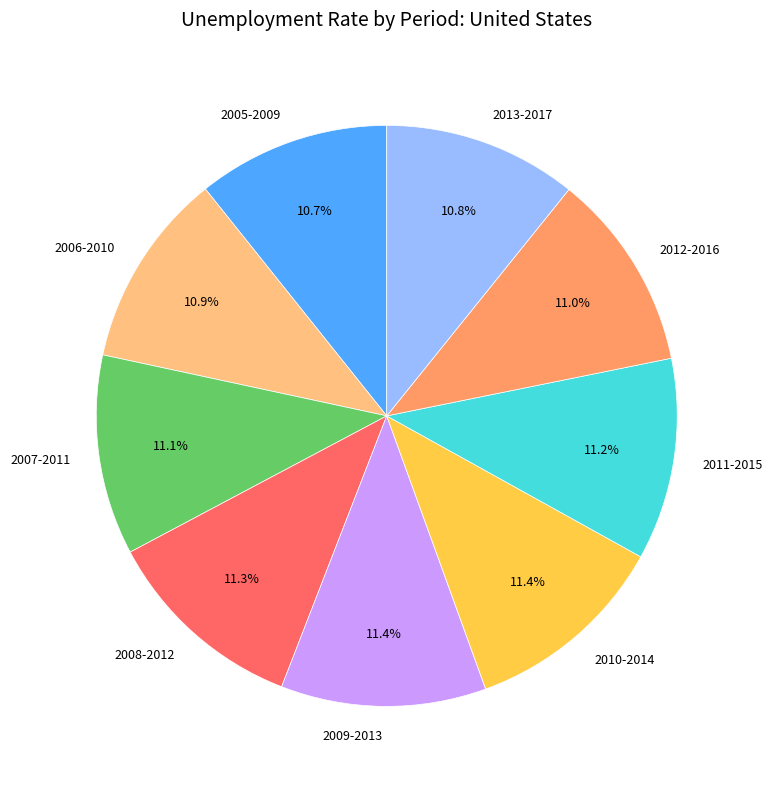

Between 2009-2013 and 2005-2009, which is larger?

2009-2013